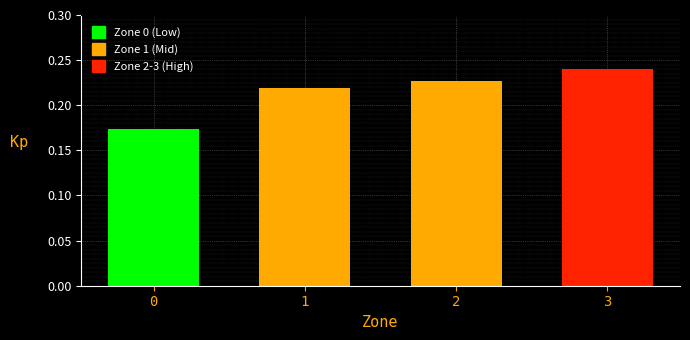

Rank the categories by value from lowest to highest.

0, 1, 2, 3